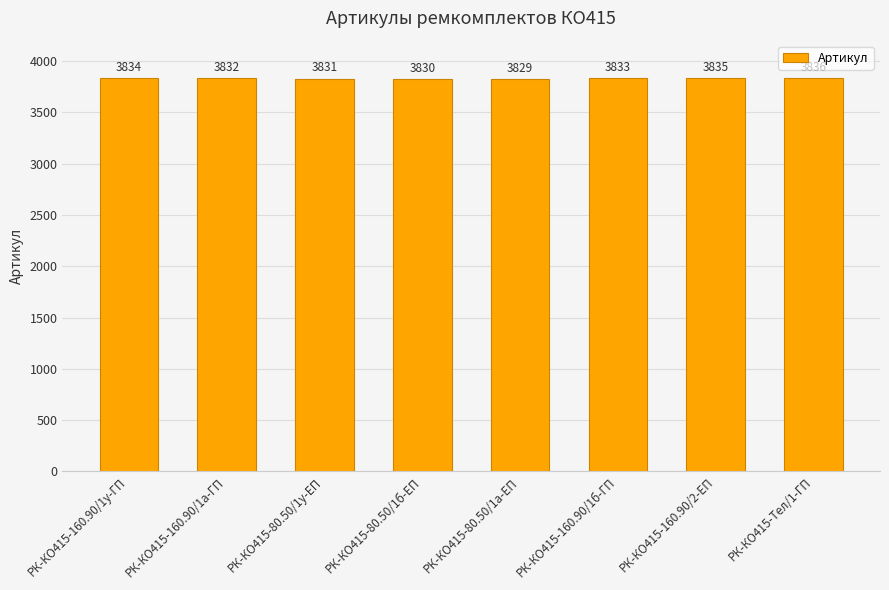

Which has a higher value, РК-КО415-Тел/1-ГП or РК-КО415-160.90/2-ЕП?

РК-КО415-Тел/1-ГП